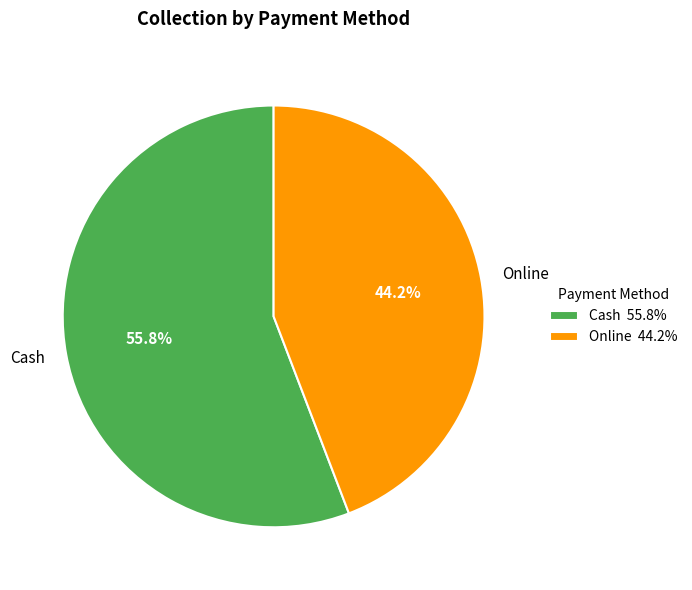

Is there any slice that represents more than half of the pie?

Yes